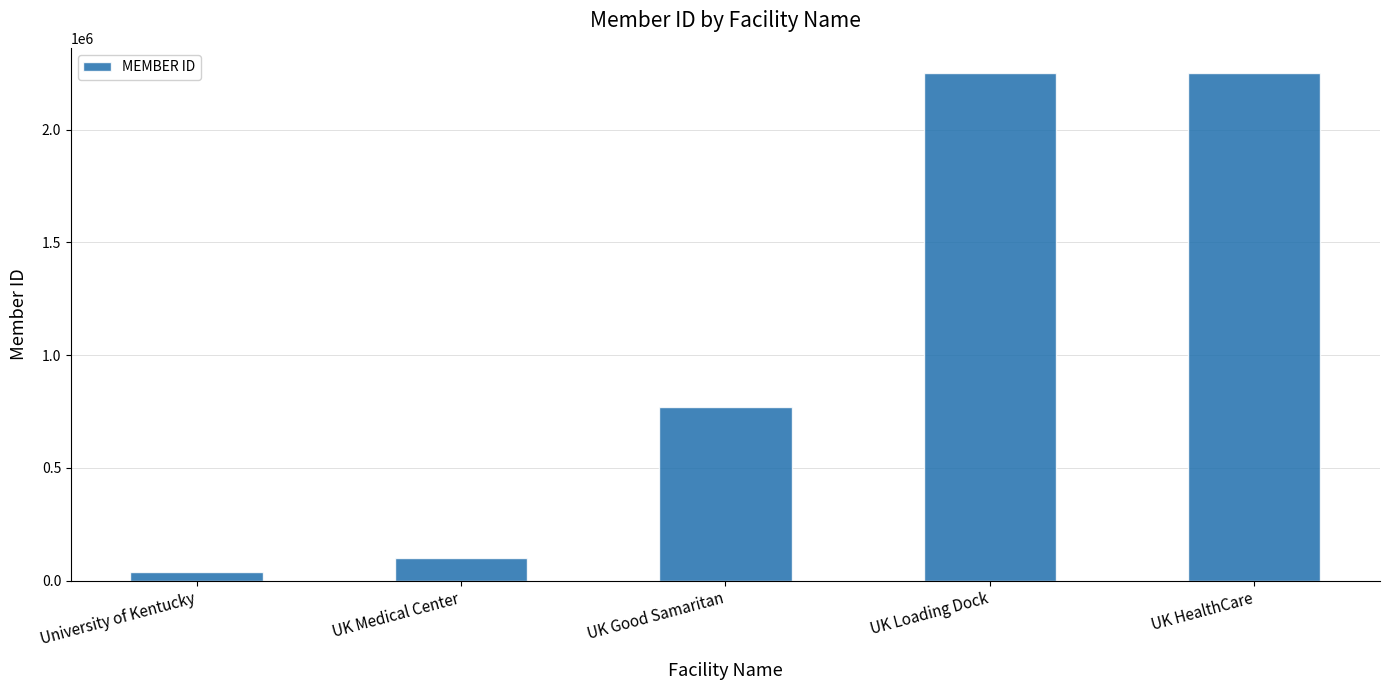

What position from the left is UK Good Samaritan?

3